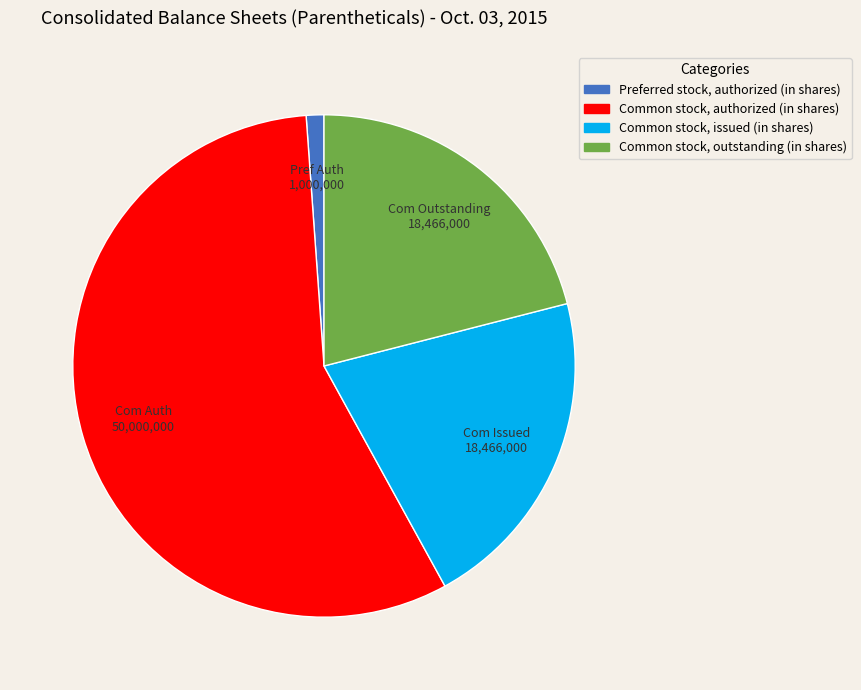

Does any single category account for the majority?

Yes